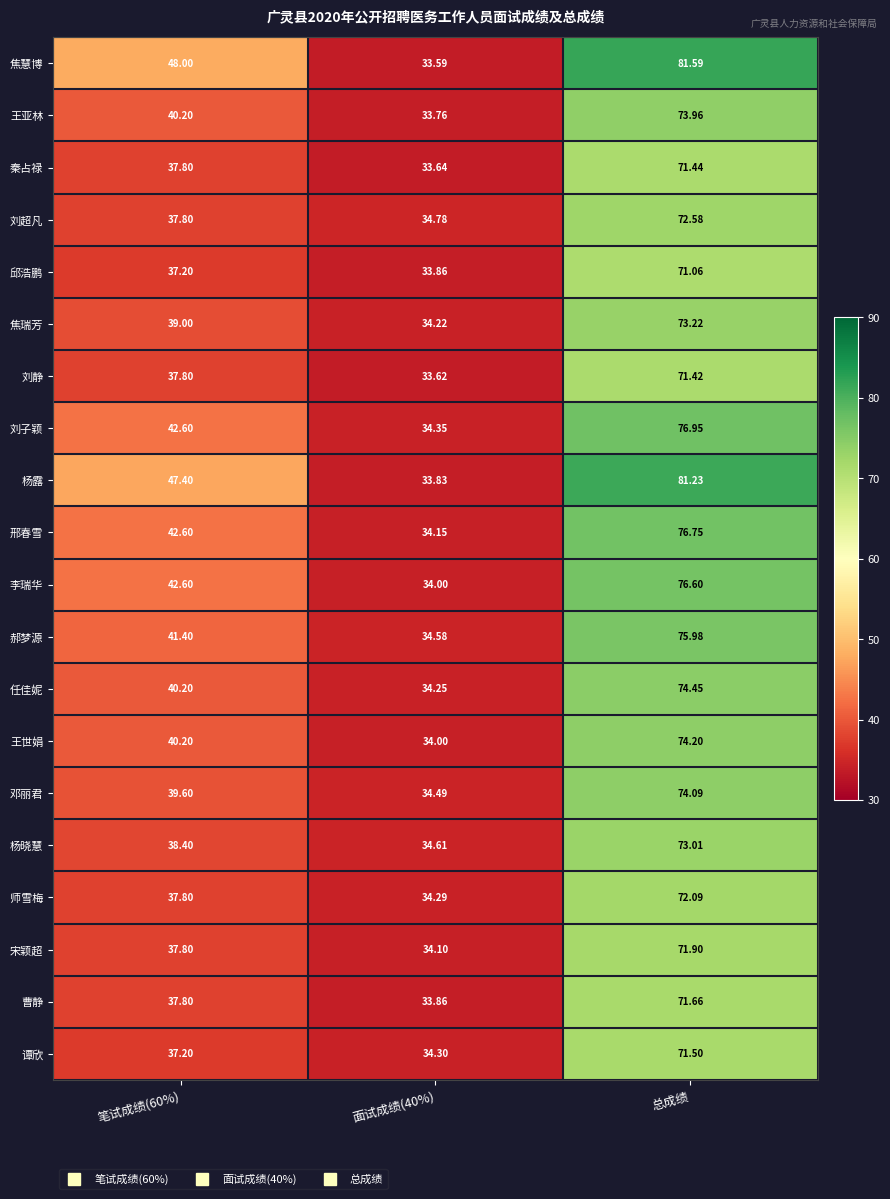

At 总成绩, list the series in order from smallest to largest.

邱浩鹏, 刘静, 秦占禄, 谭欣, 曹静, 宋颖超, 师雪梅, 刘超凡, 杨晓慧, 焦瑞芳, 王亚林, 邓丽君, 王世娟, 任佳妮, 郝梦源, 李瑞华, 邢春雪, 刘子颖, 杨露, 焦慧博